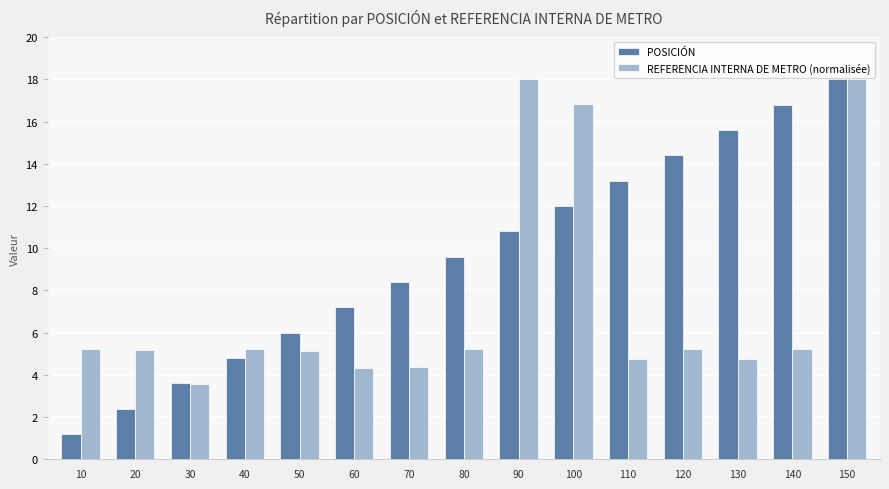

Rank the series at 50 from lowest to highest value.

REFERENCIA INTERNA DE METRO (normalisée), POSICIÓN